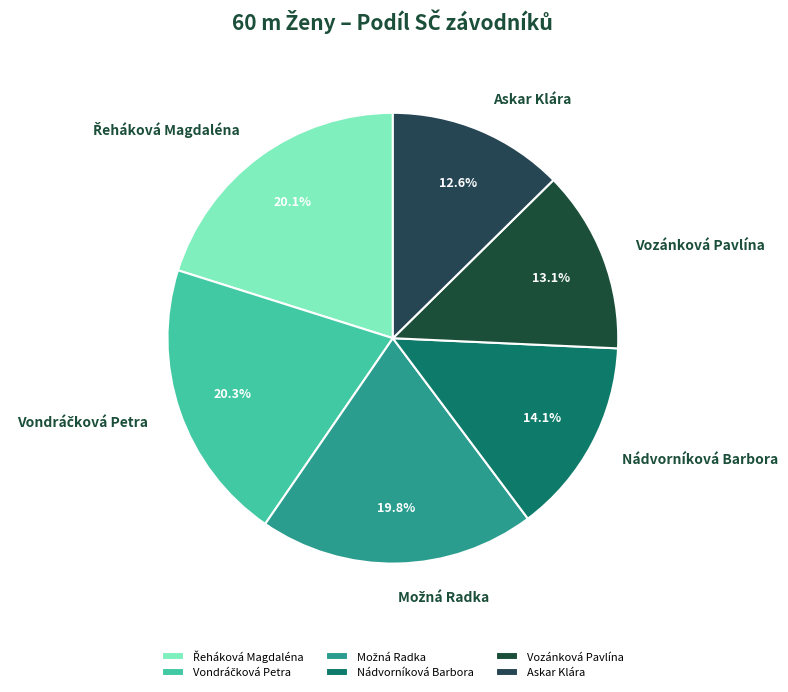

To the nearest percent, what portion does Askar Klára represent?

13%